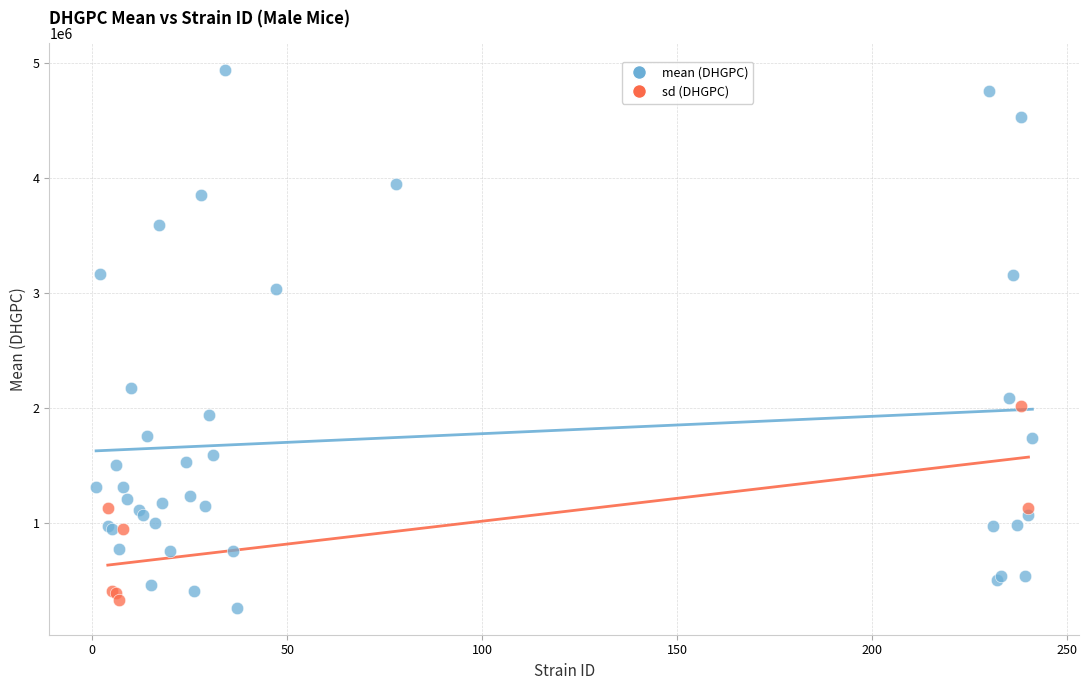

Which series reaches the maximum Y coordinate?

mean (DHGPC)